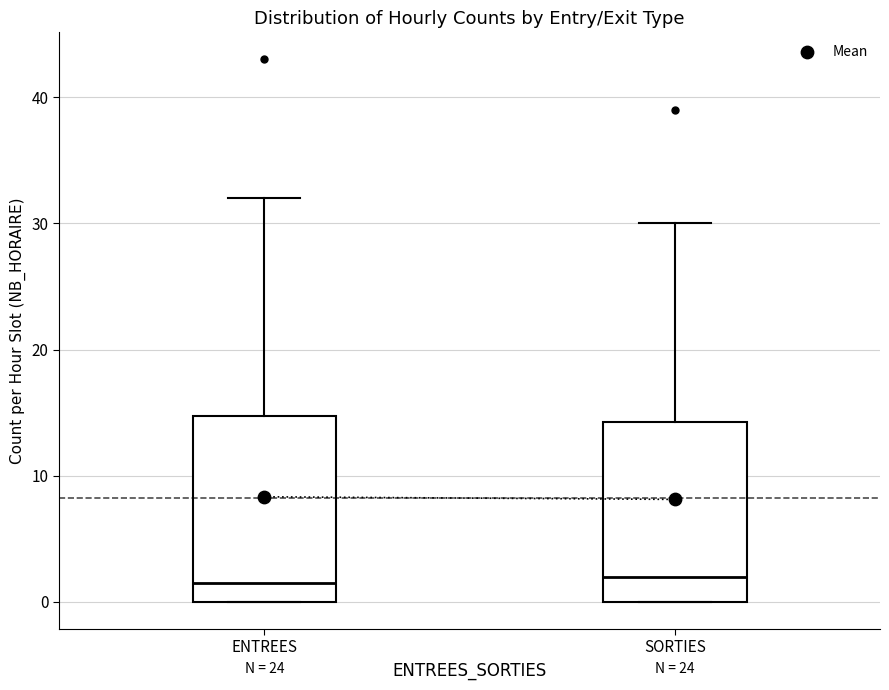

Where does the upper whisker of the box for ENTREES end on the y-axis? The values are not printed on the chart, so give them approximately, as read against the axis.

32